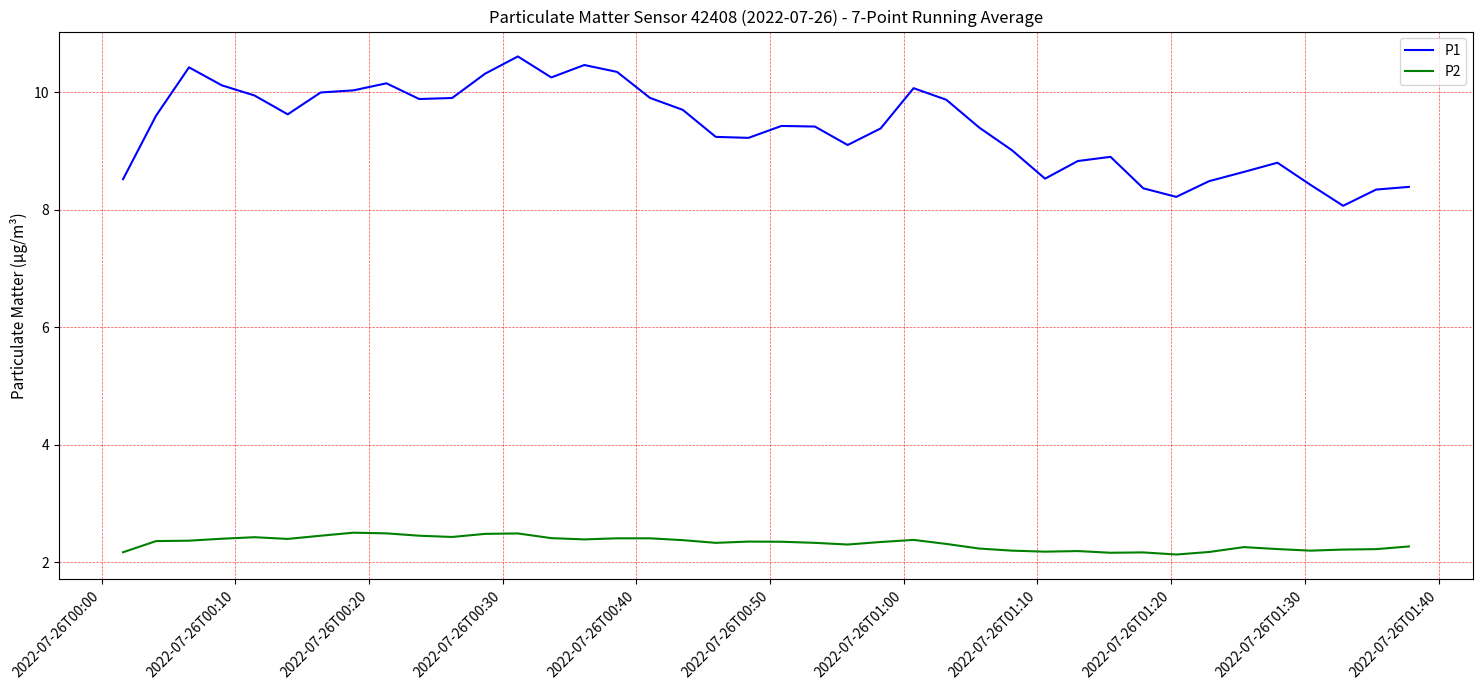

What is the maximum value for P1?

10.6